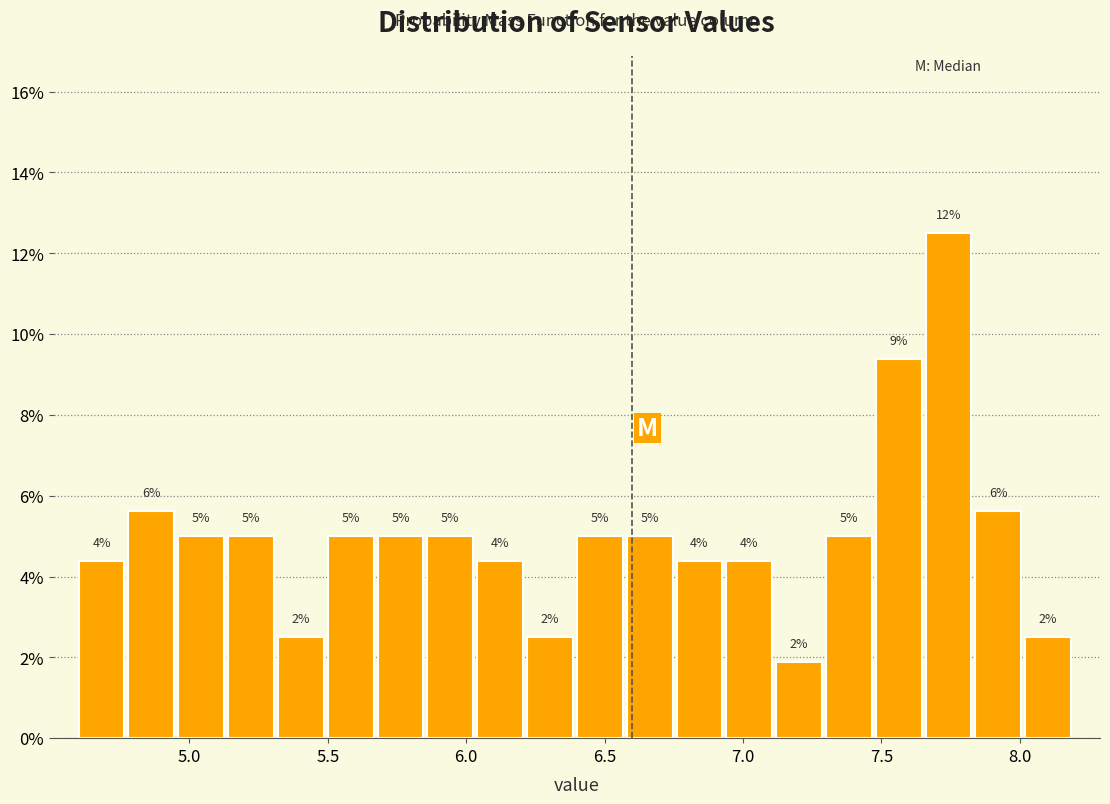

Around what value on the x-axis is the tallest bar? Give the approximate position of its centre, as read against the axis.

7.75